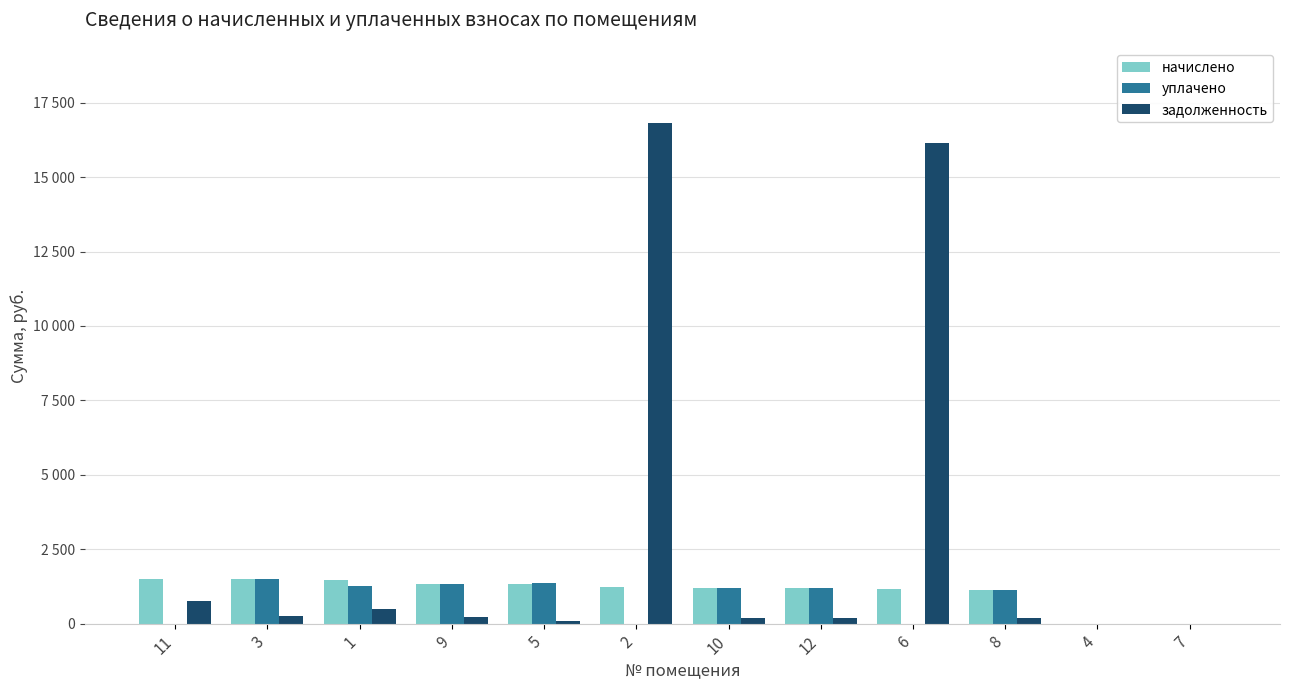

What are all the series names shown in the legend?

начислено, уплачено, задолженность